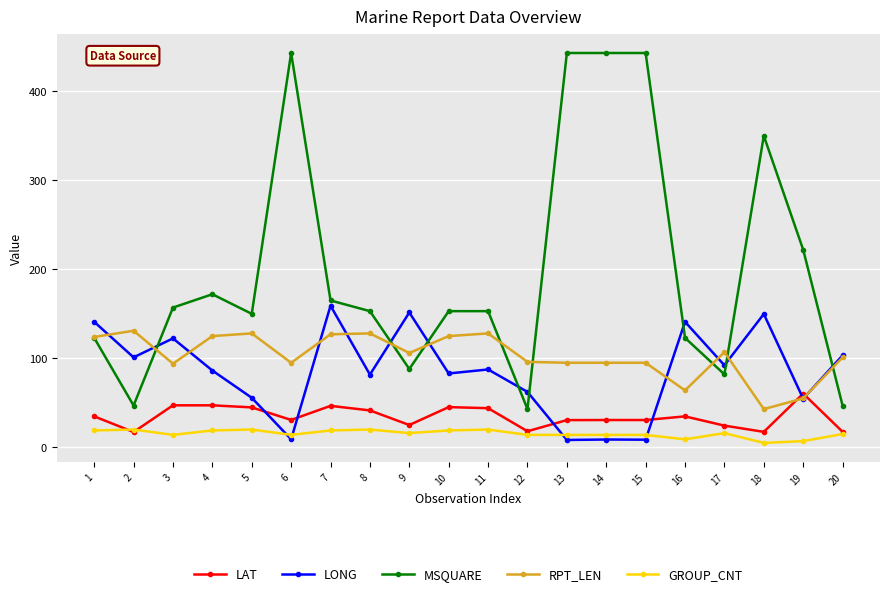

What is the sum of all RPT_LEN values?

2062.0